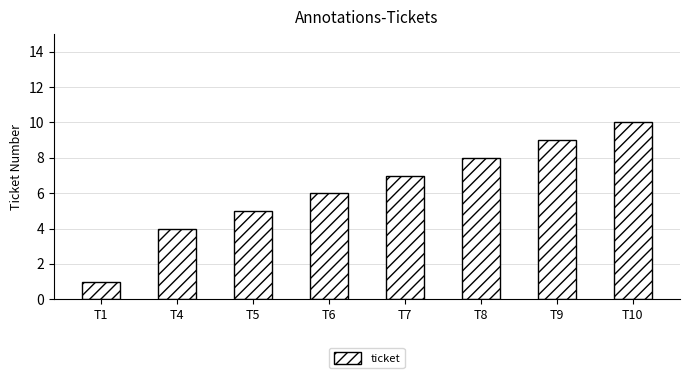

Reading left to right, extract all data points from this chart.

1	4	5	6	7	8	9	10